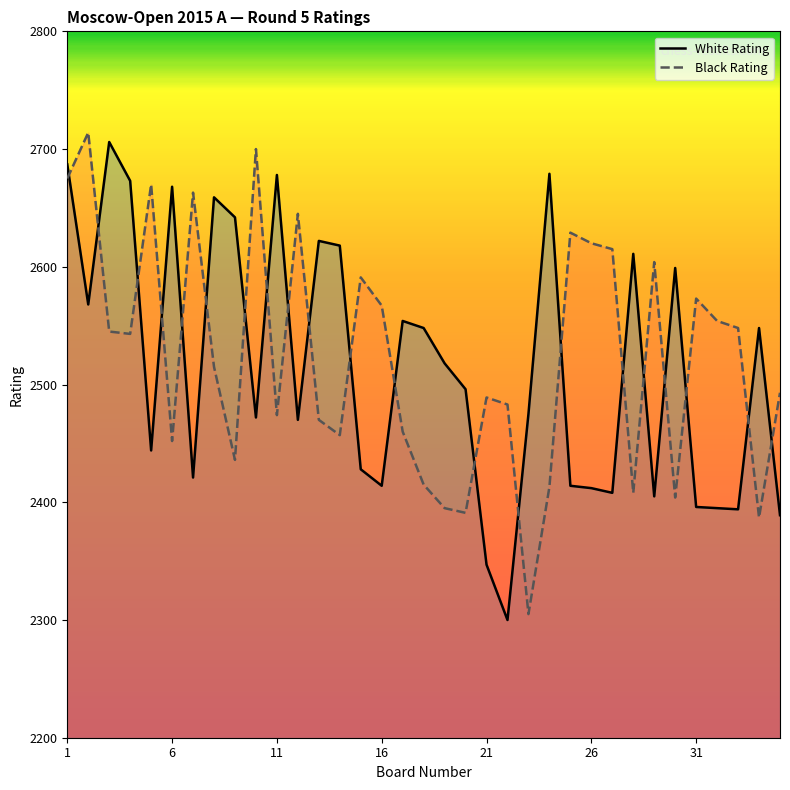

Does the chart display data point markers on the line(s)?

No